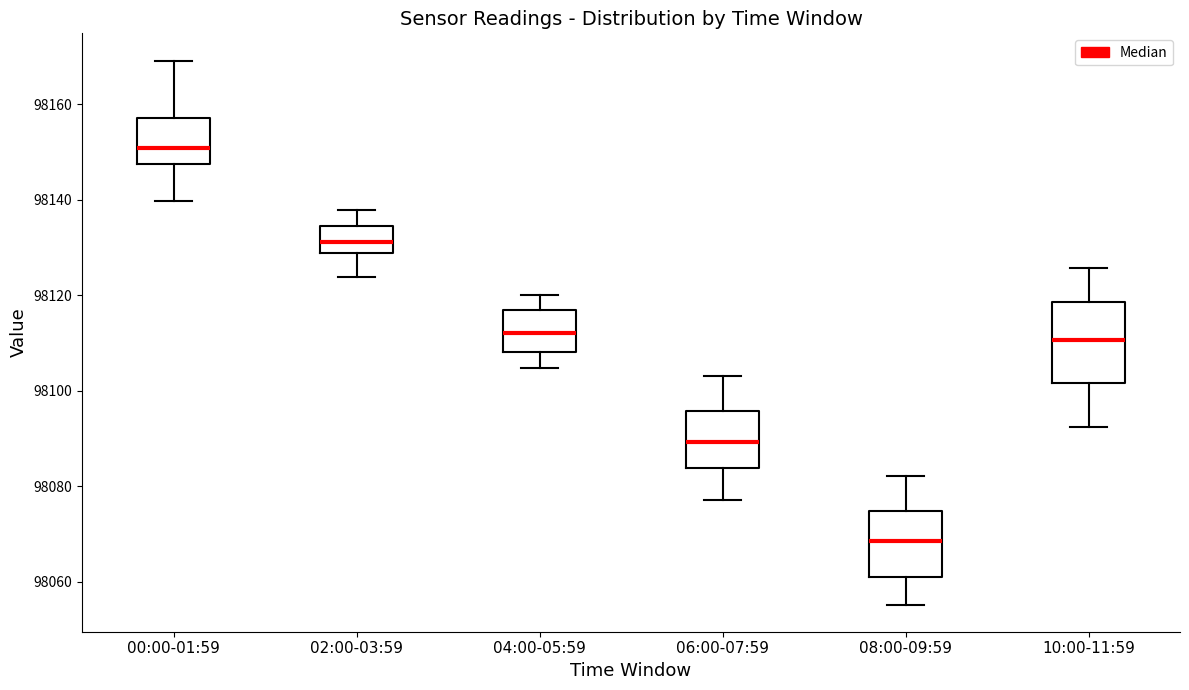

Which box's median line is the lowest?

08:00-09:59